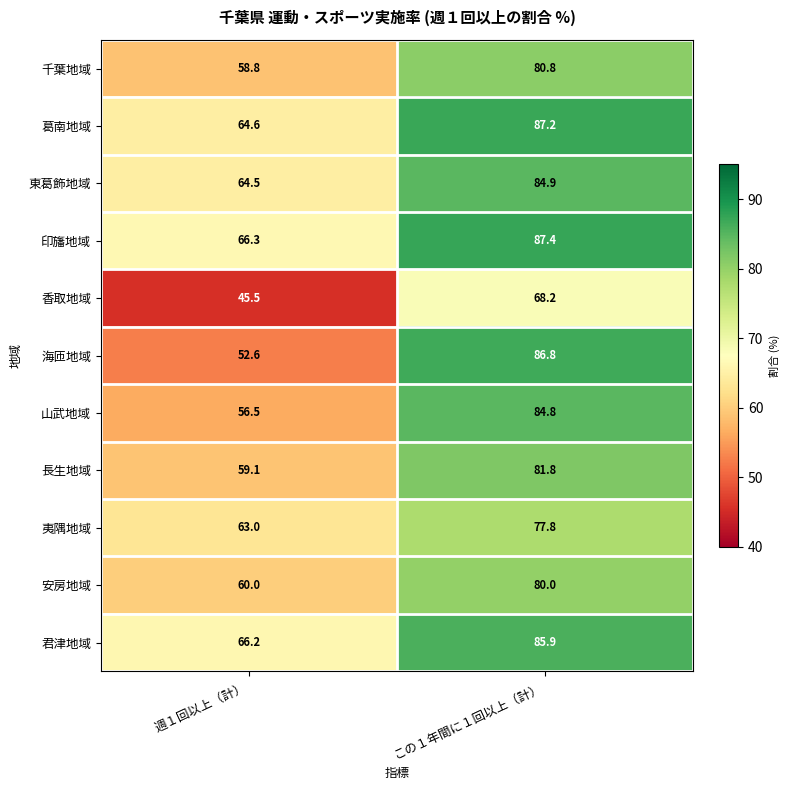

At この１年間に１回以上（計）, list the series in order from largest to smallest.

印旛地域, 葛南地域, 海匝地域, 君津地域, 東葛飾地域, 山武地域, 長生地域, 千葉地域, 安房地域, 夷隅地域, 香取地域